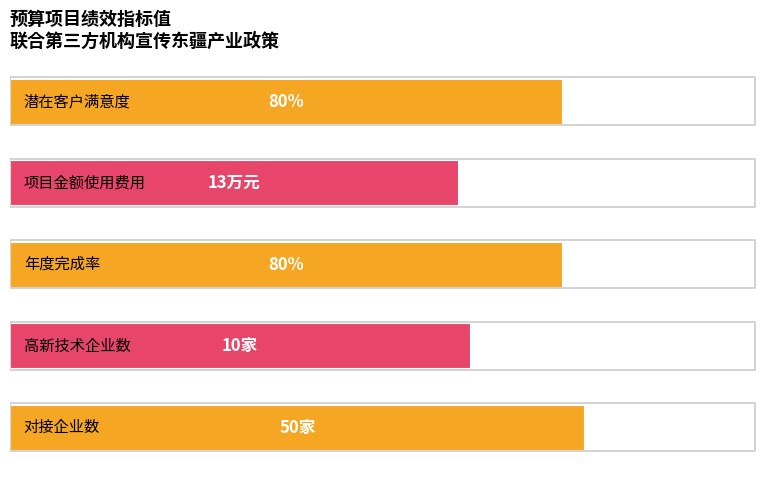

Are the bars horizontal?

Yes